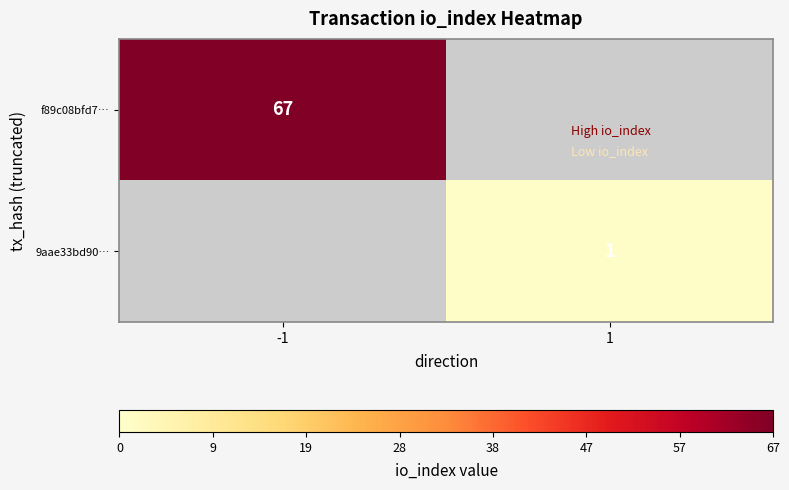

The value of 9aae33bd90… at 1 is 2. True or false?

False